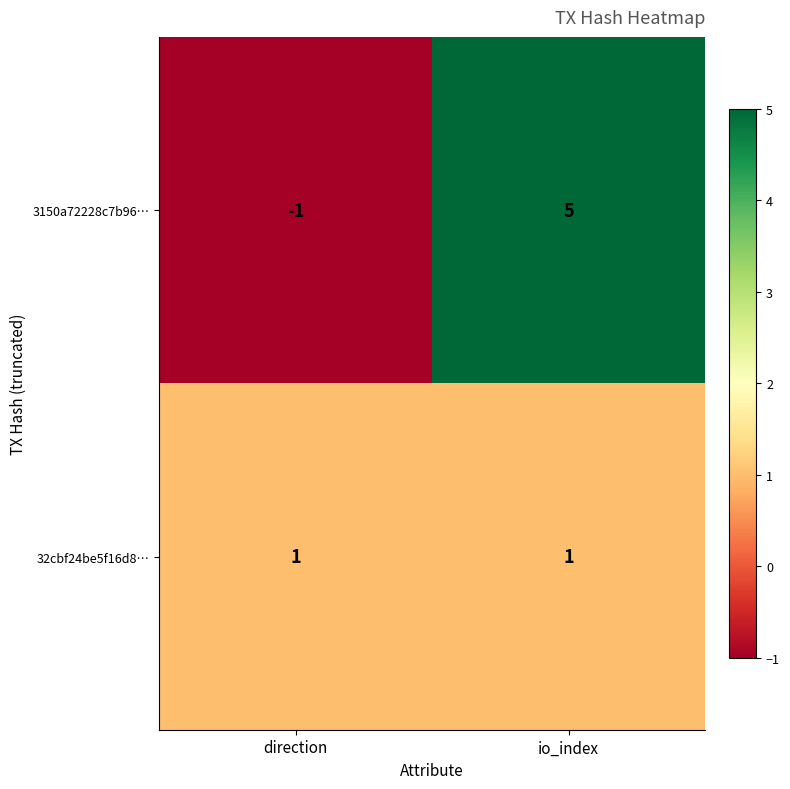

Which series has the largest range (max minus min)?

3150a72228c7b96…